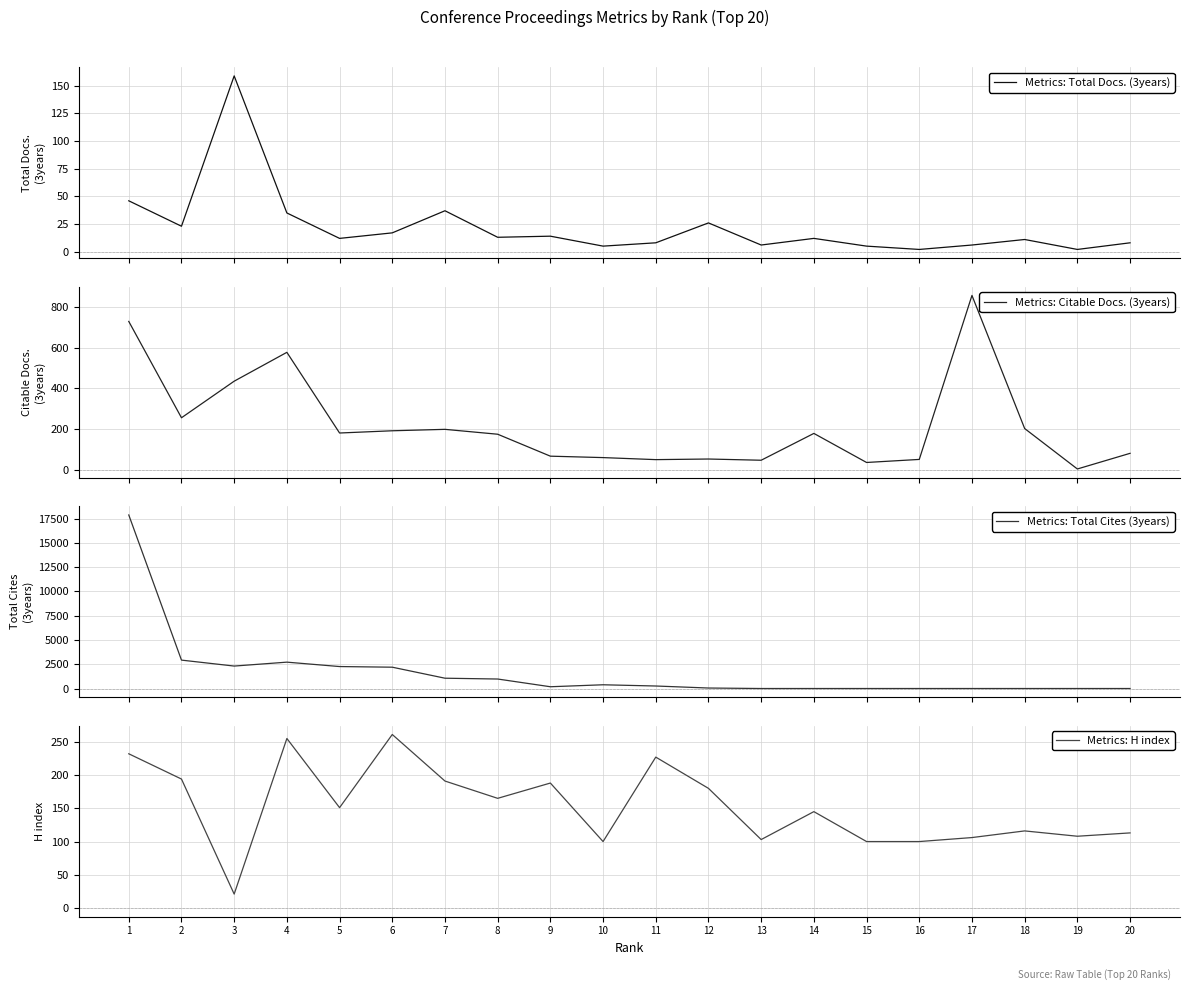

Does the chart have visible grid lines?

Yes